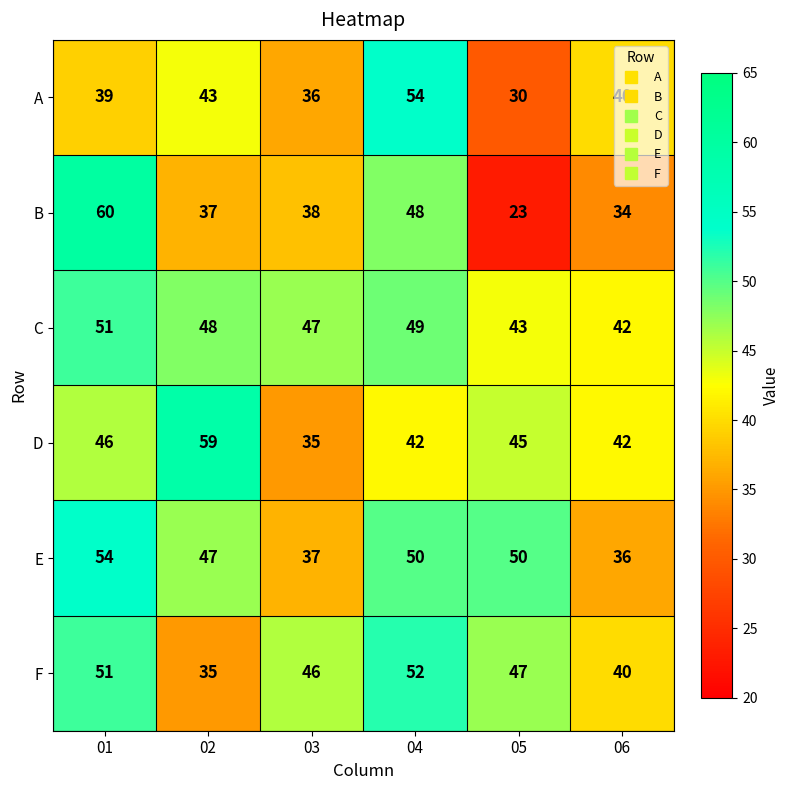

What is the difference between the second highest and minimum values in the D series?

11